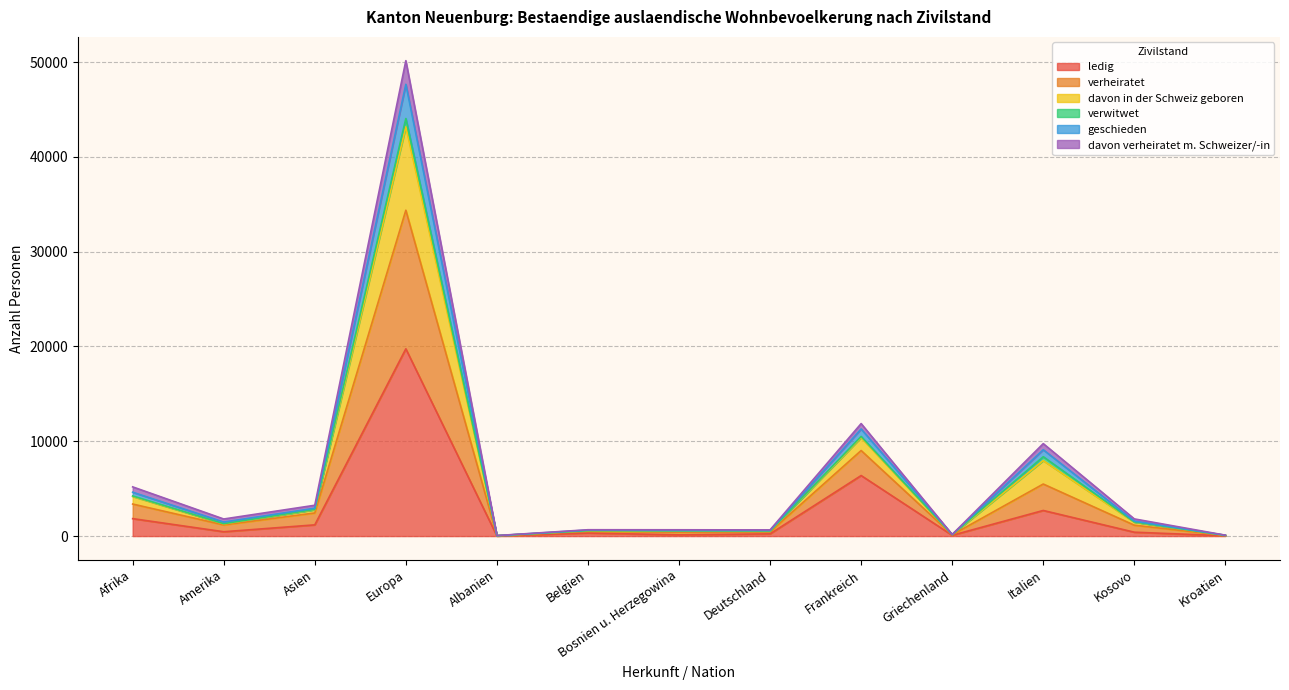

What position from the left is Europa?

4